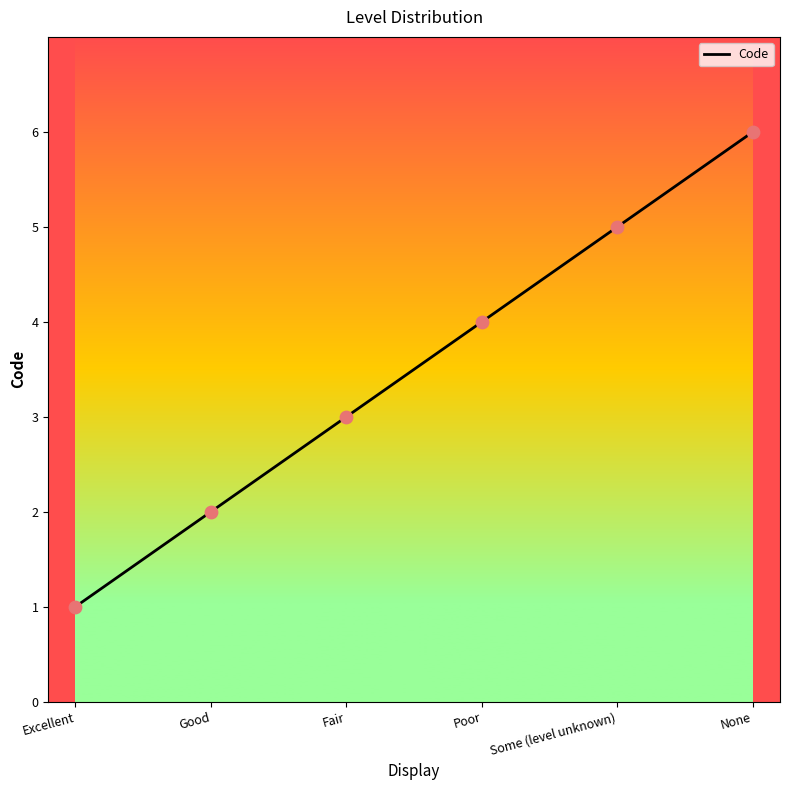

What is the change in value from Excellent to Poor?

+3